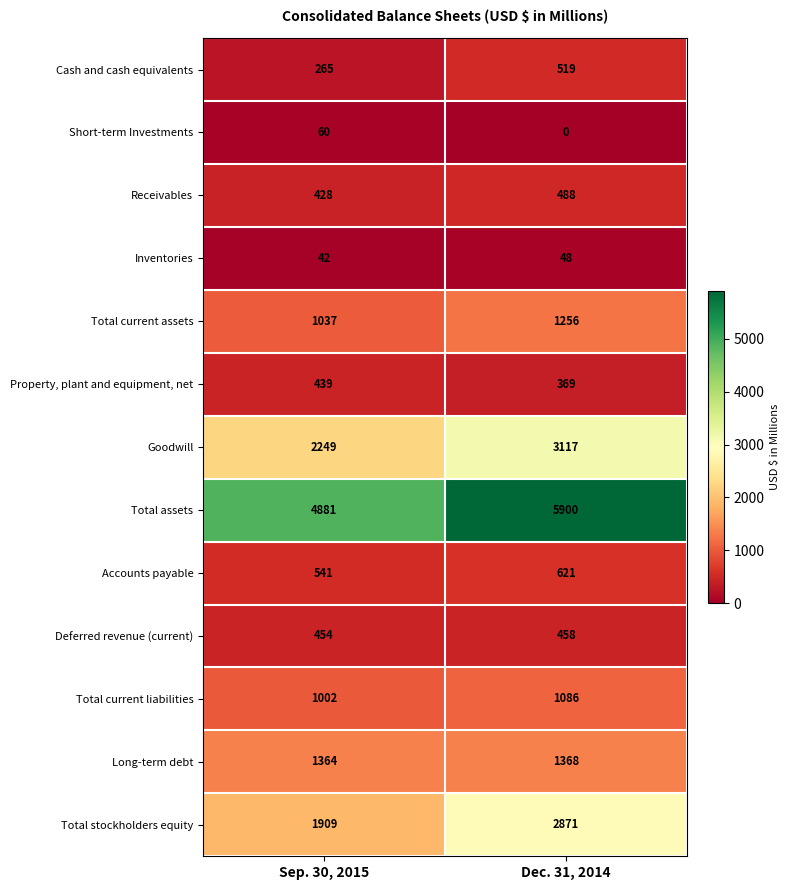

Reading right to left, transcribe all the data shown in this chart.

Cash and cash equivalents: 519	265
Short-term Investments: 0	60
Receivables: 488	428
Inventories: 48	42
Total current assets: 1256	1037
Property, plant and equipment, net: 369	439
Goodwill: 3117	2249
Total assets: 5900	4881
Accounts payable: 621	541
Deferred revenue (current): 458	454
Total current liabilities: 1086	1002
Long-term debt: 1368	1364
Total stockholders equity: 2871	1909